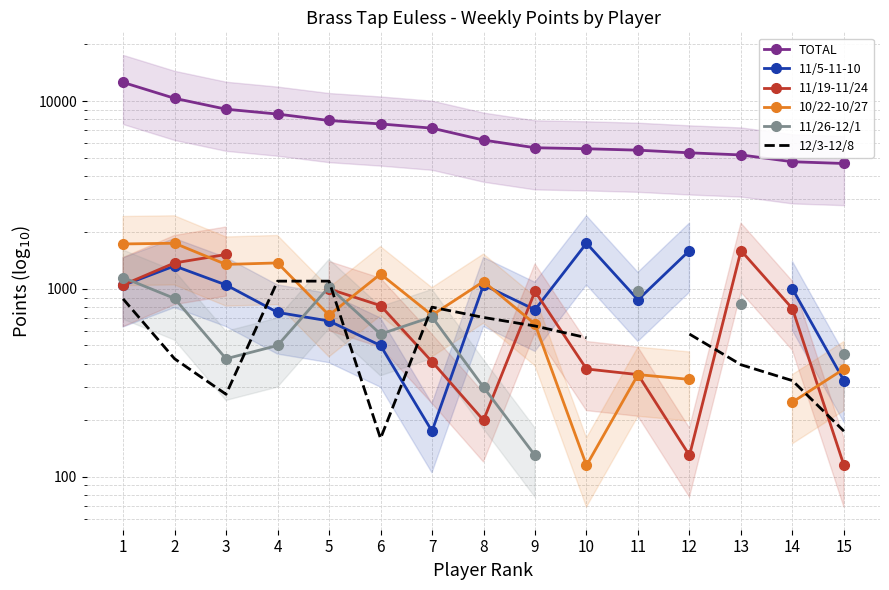

True or false: 11/5-11-10 and 11/19-11/24 cross at least once.

True